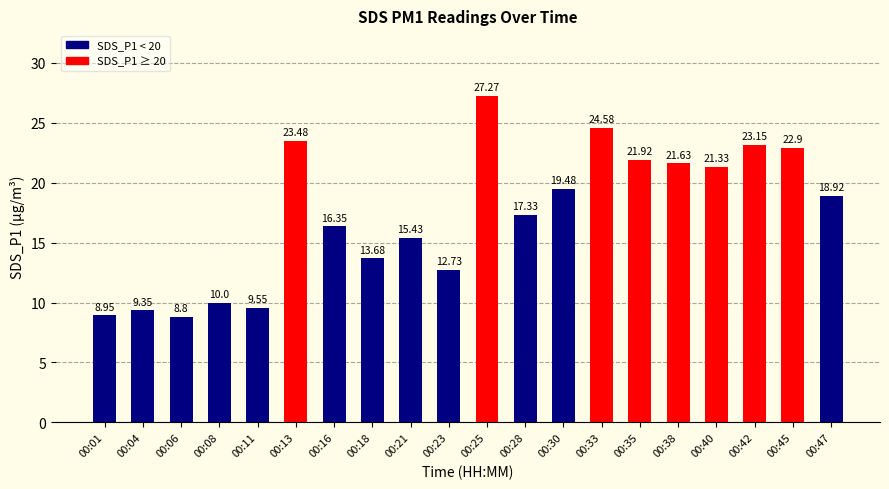

Which has a higher value, 00:35 or 00:04?

00:35